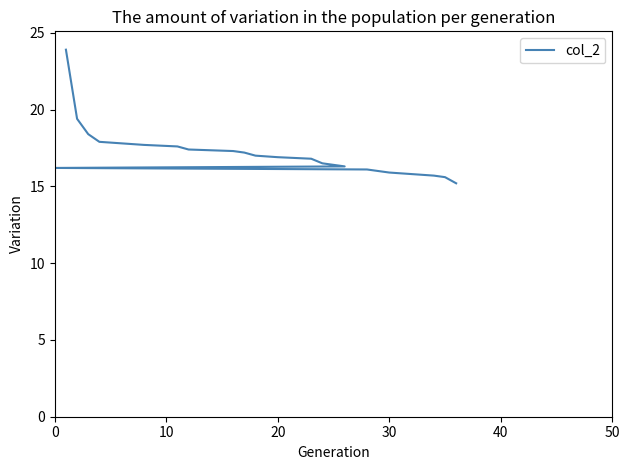

What is the difference between the maximum and minimum values?

8.7